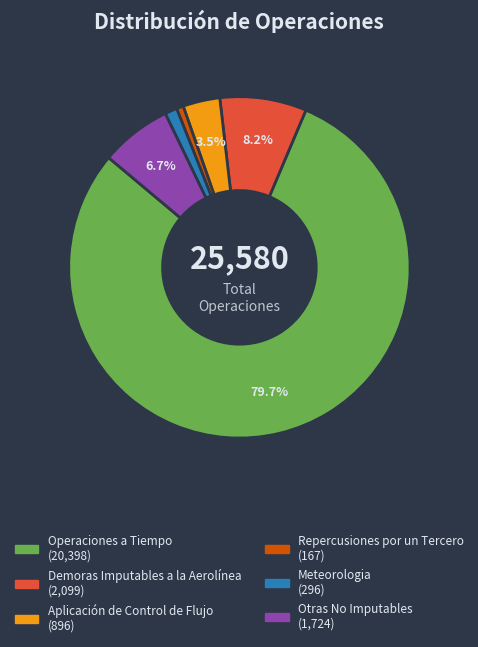

Which category has the biggest portion of the pie?

Operaciones a Tiempo